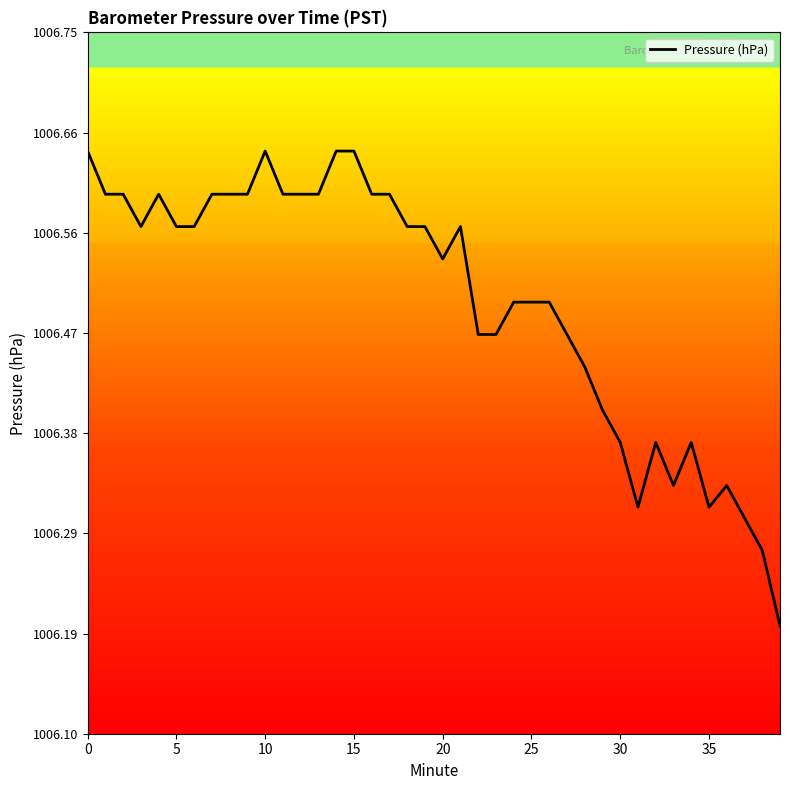

How many values are between 1006 and 1007?

40